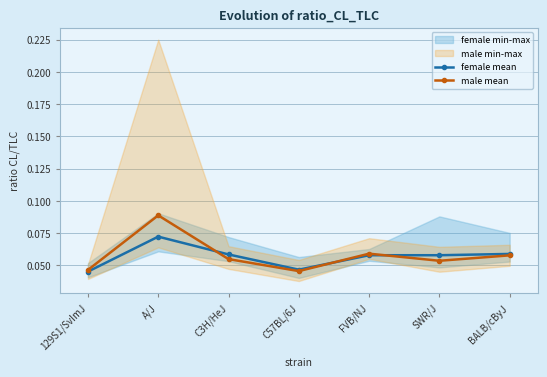

How many interior local peaks does the male mean series have?

2